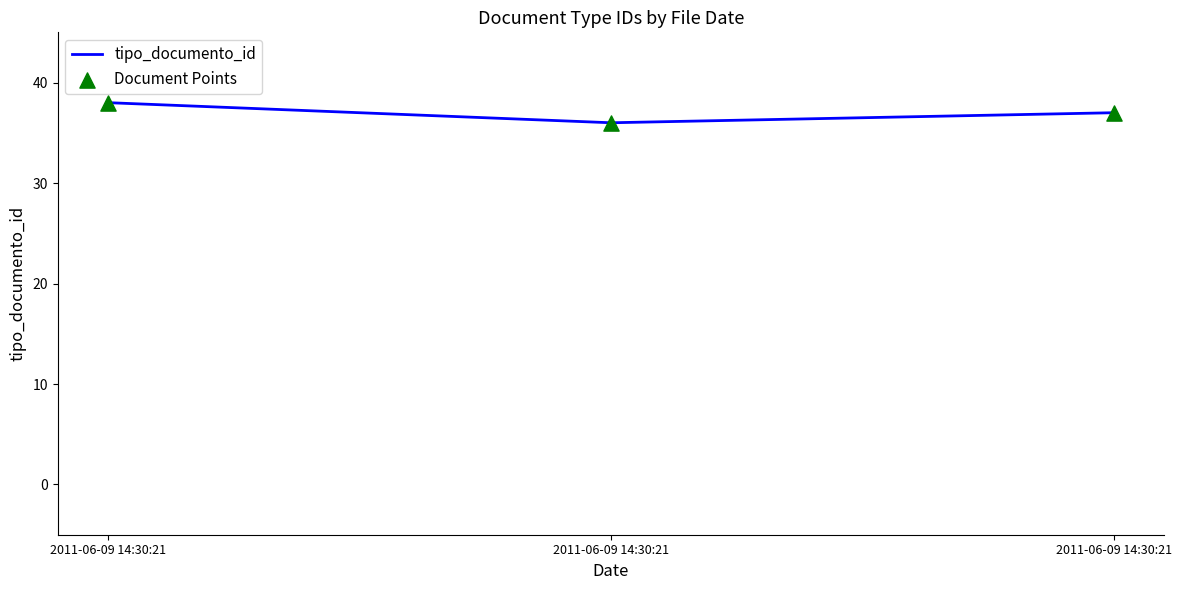

Count the number of categories in the chart.

3